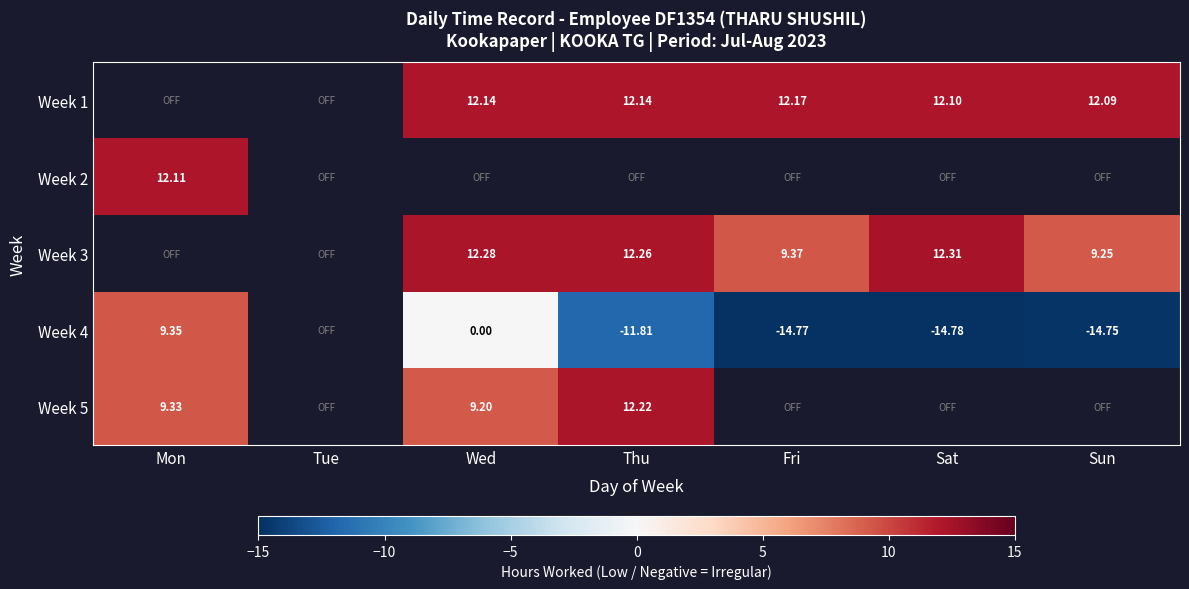

Which label corresponds to the smallest value in the chart?

Sat